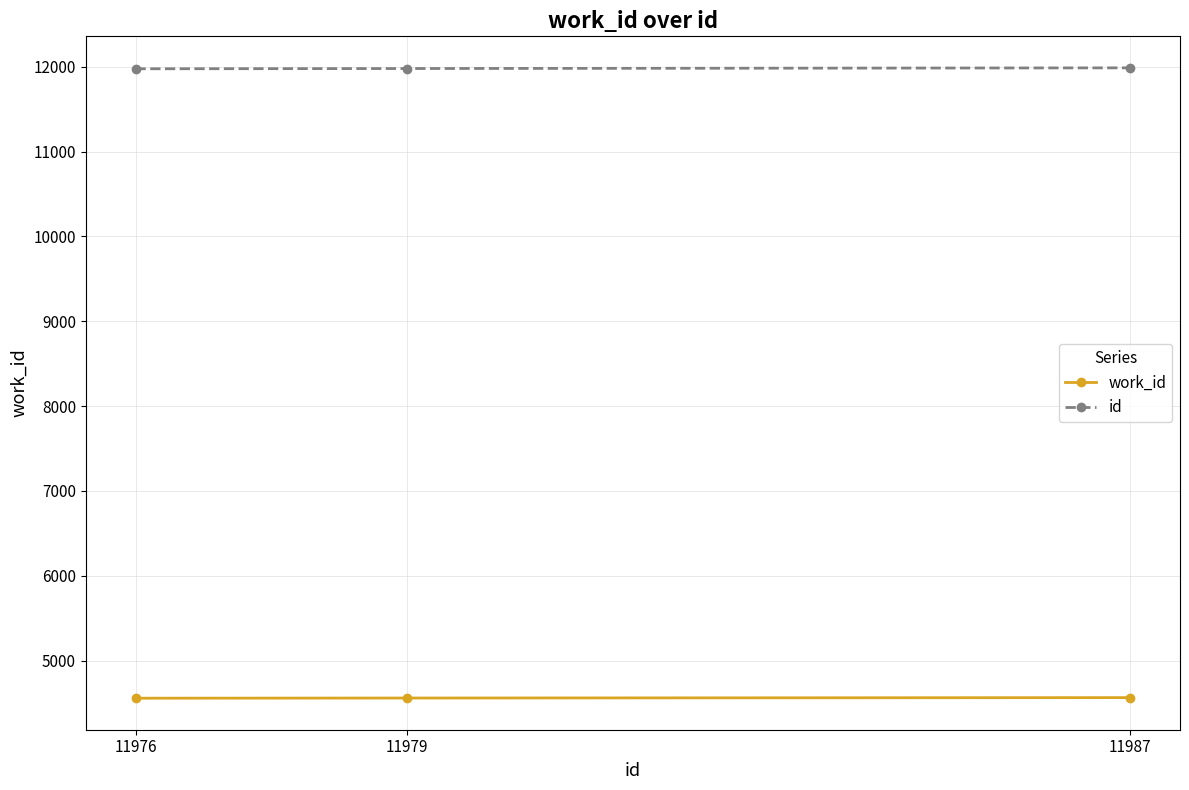

Count the number of categories in the chart.

3